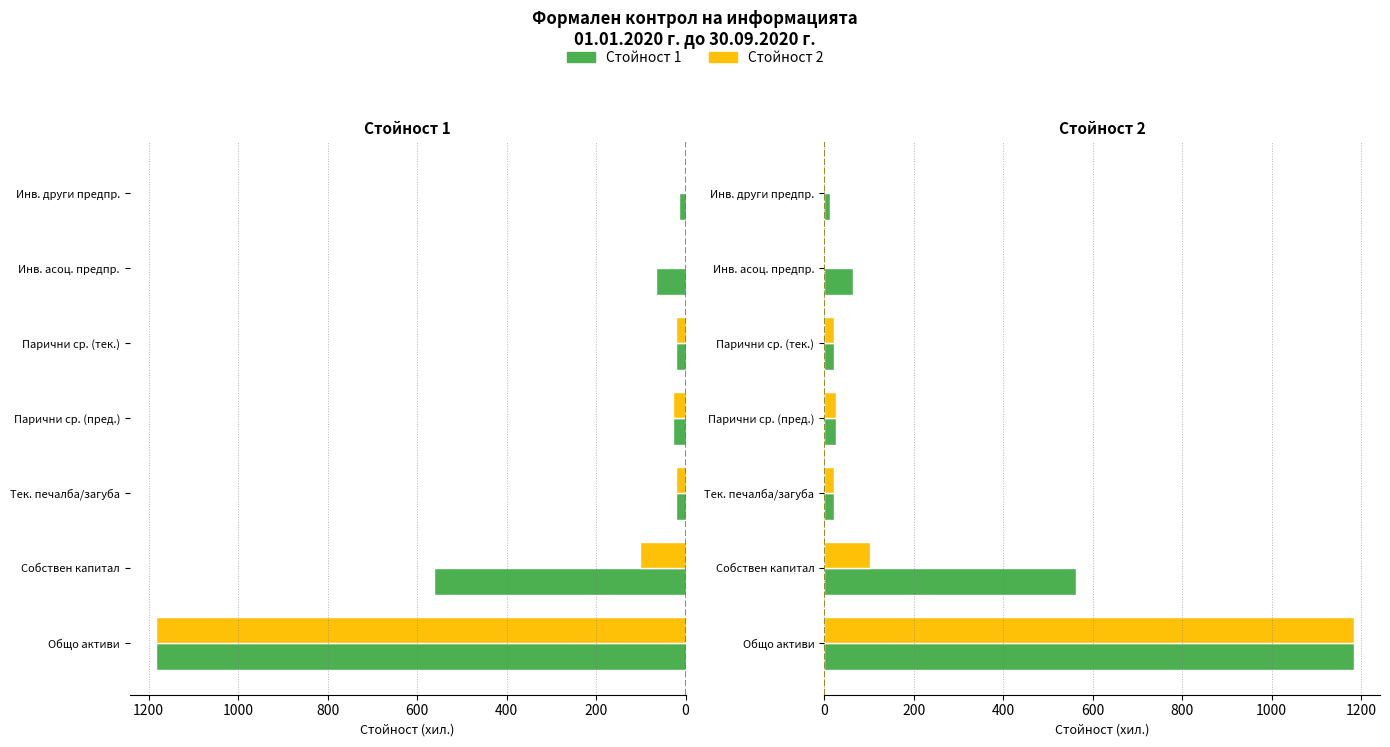

Does the chart contain any negative values?

No